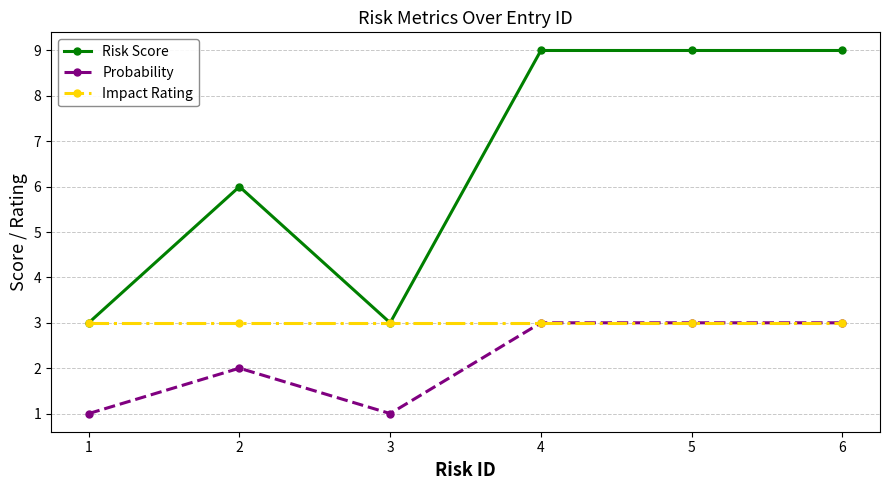

What are all the series names shown in the legend?

Risk Score, Probability, Impact Rating